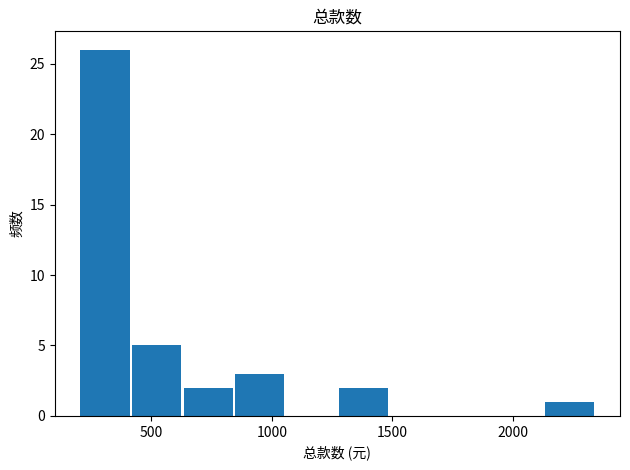

How tall is the bar that spans 200 to 400 on the x-axis? Neither the bar edges nor the heights are printed on the chart, so give them approximately, as read against the axes.

26